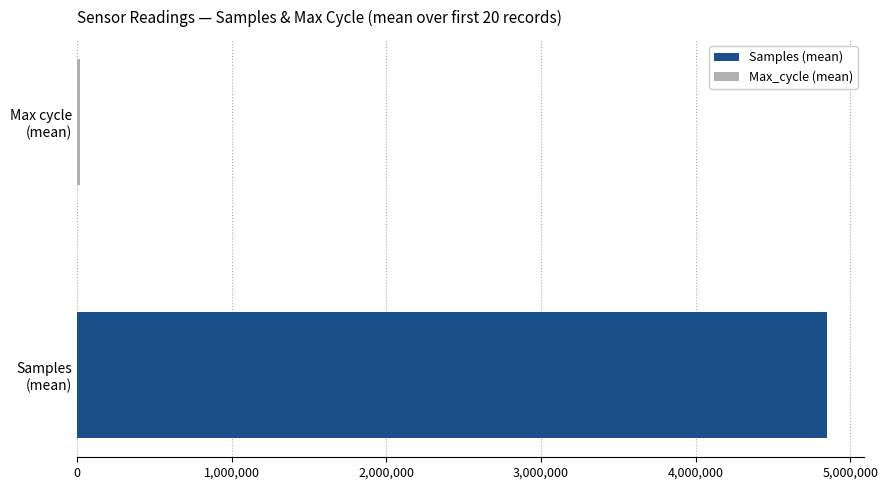

What is the total value across all series at 11?

4873525